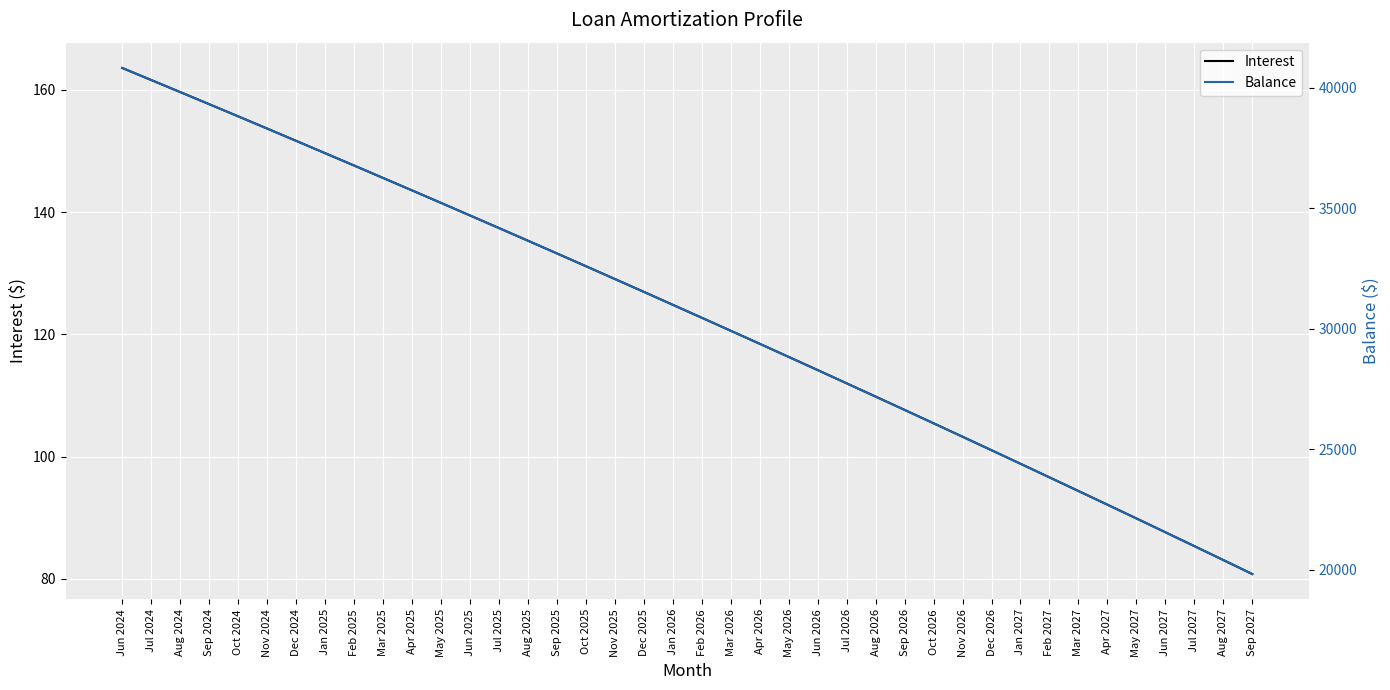

Rank the series by their maximum value, from highest to lowest.

Balance, Interest